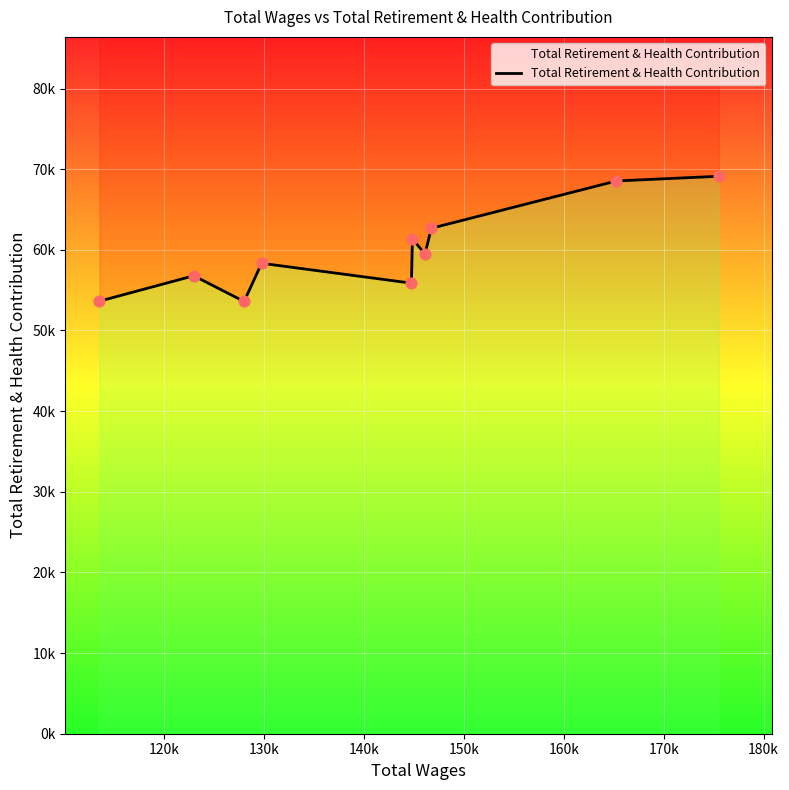

Approximately how many times larger is the value at 160k compared to 150k?

1.1